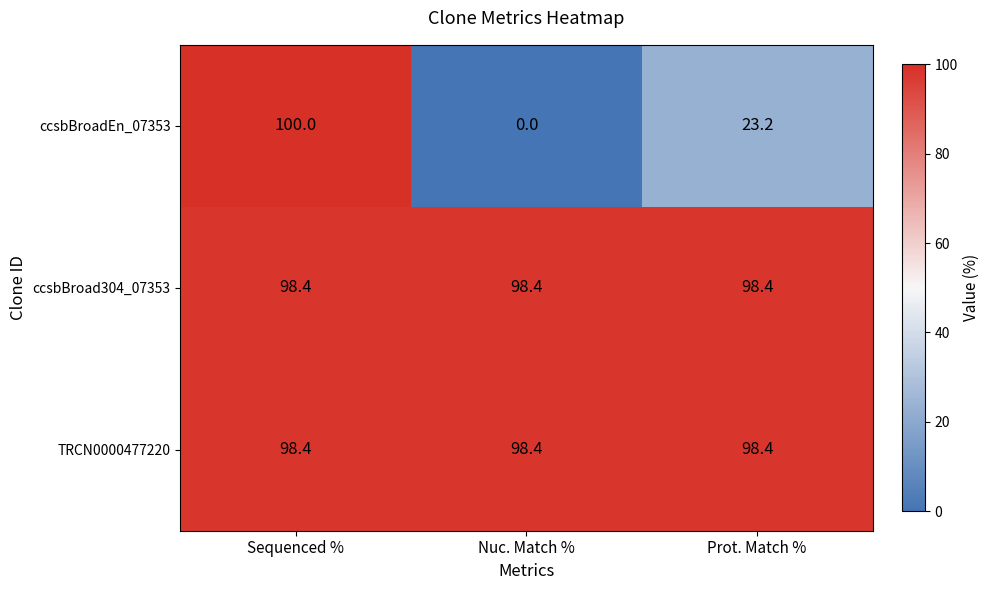

What is the sum of the ccsbBroadEn_07353 values at Nuc. Match % and Sequenced %?

100.0